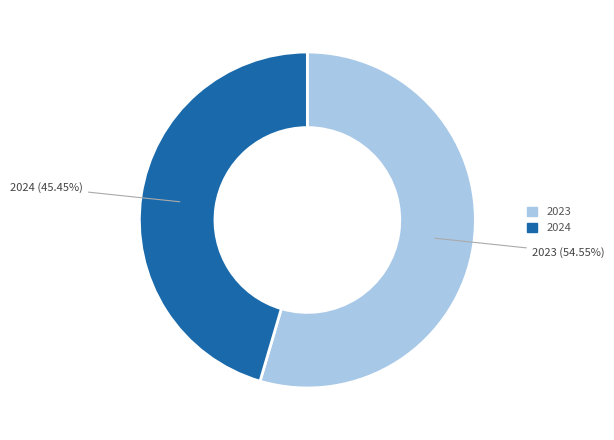

Which category accounts for the majority?

2023